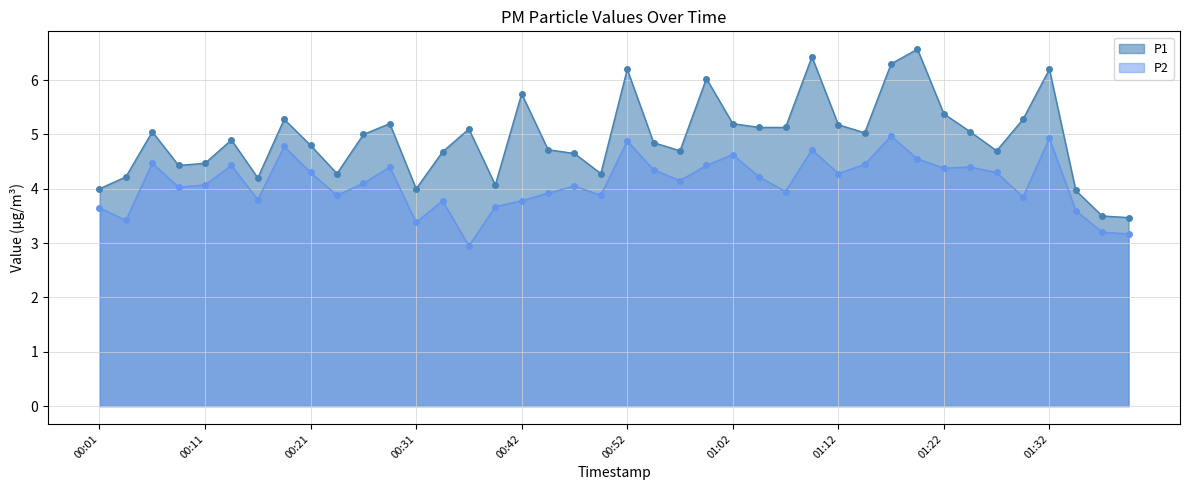

What position from the left is 00:06?

3